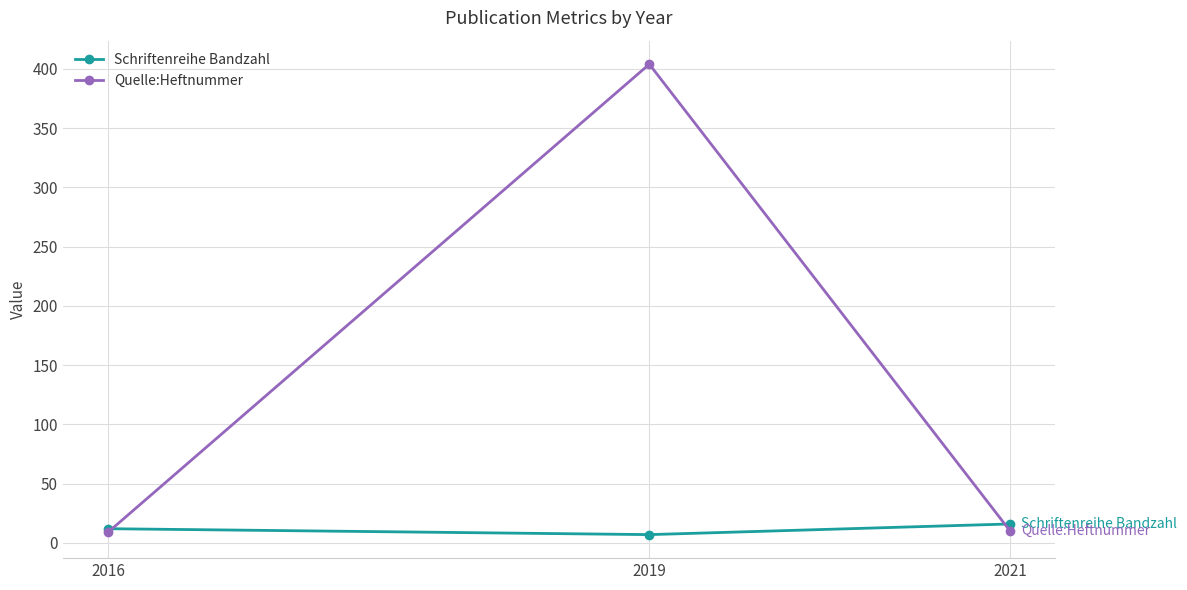

At 2021, list the series in order from largest to smallest.

Schriftenreihe Bandzahl, Quelle:Heftnummer